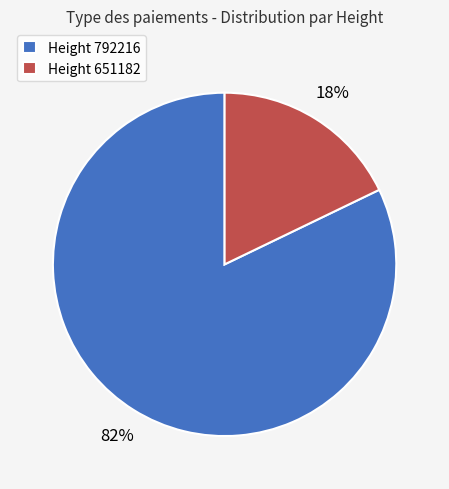

How many segments does this pie chart have?

2